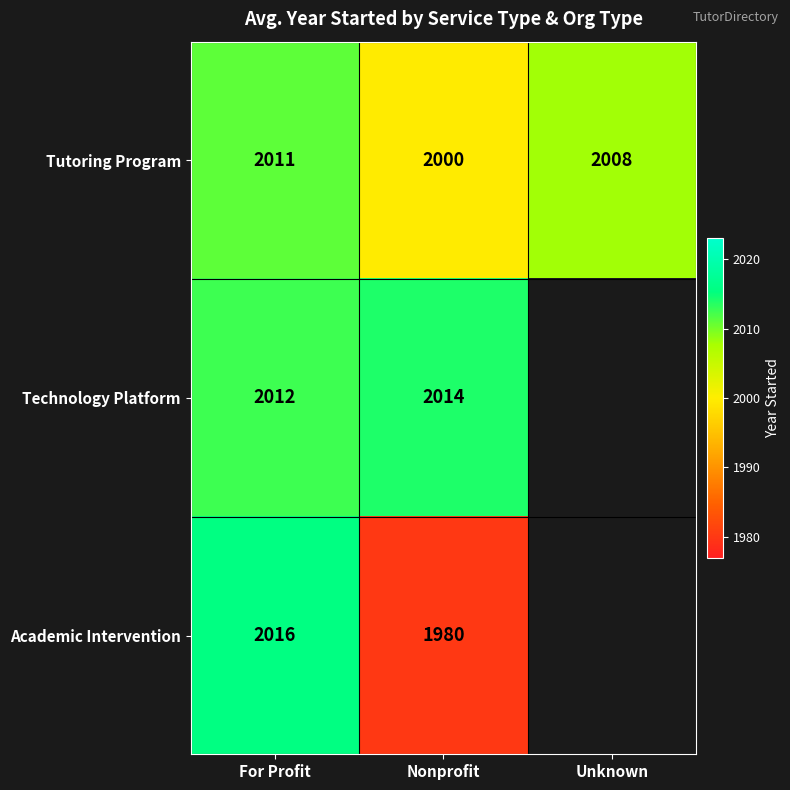

Is the value of Technology Platform at For Profit greater than the value of Tutoring Program at Nonprofit?

Yes